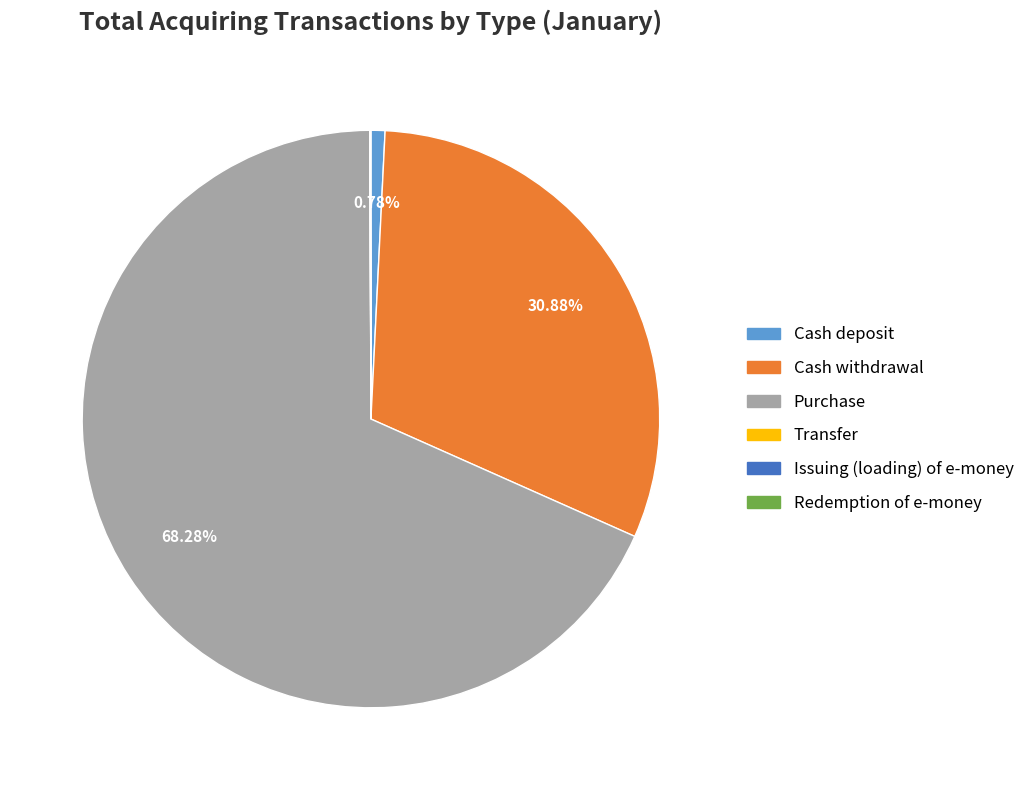

Does Purchase account for over 50% of the chart?

Yes